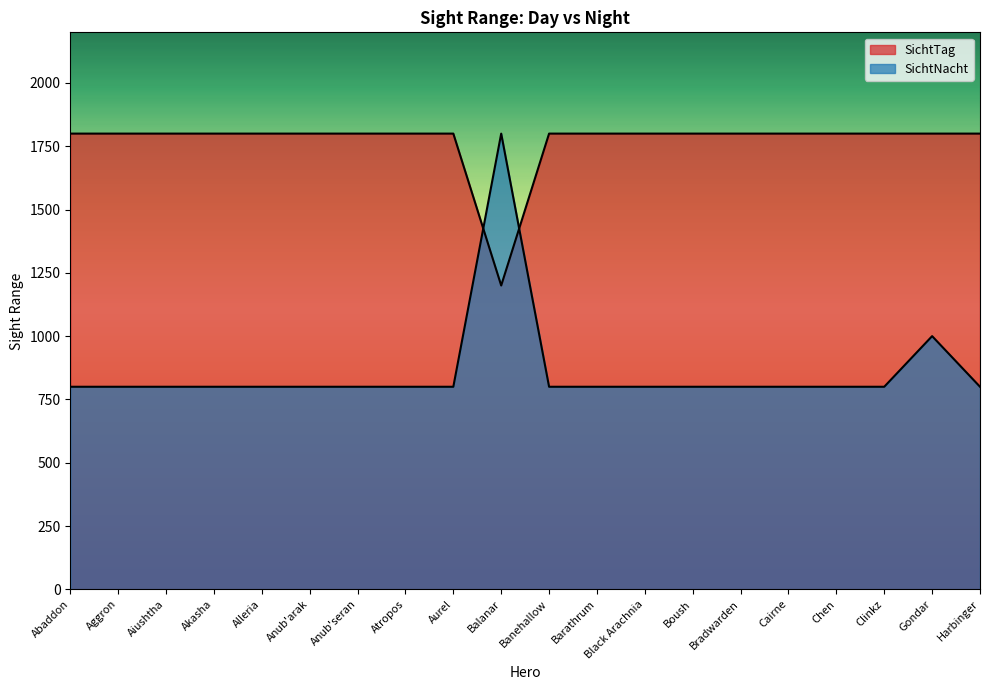

Between Cairne and Akasha, which is larger?

Cairne